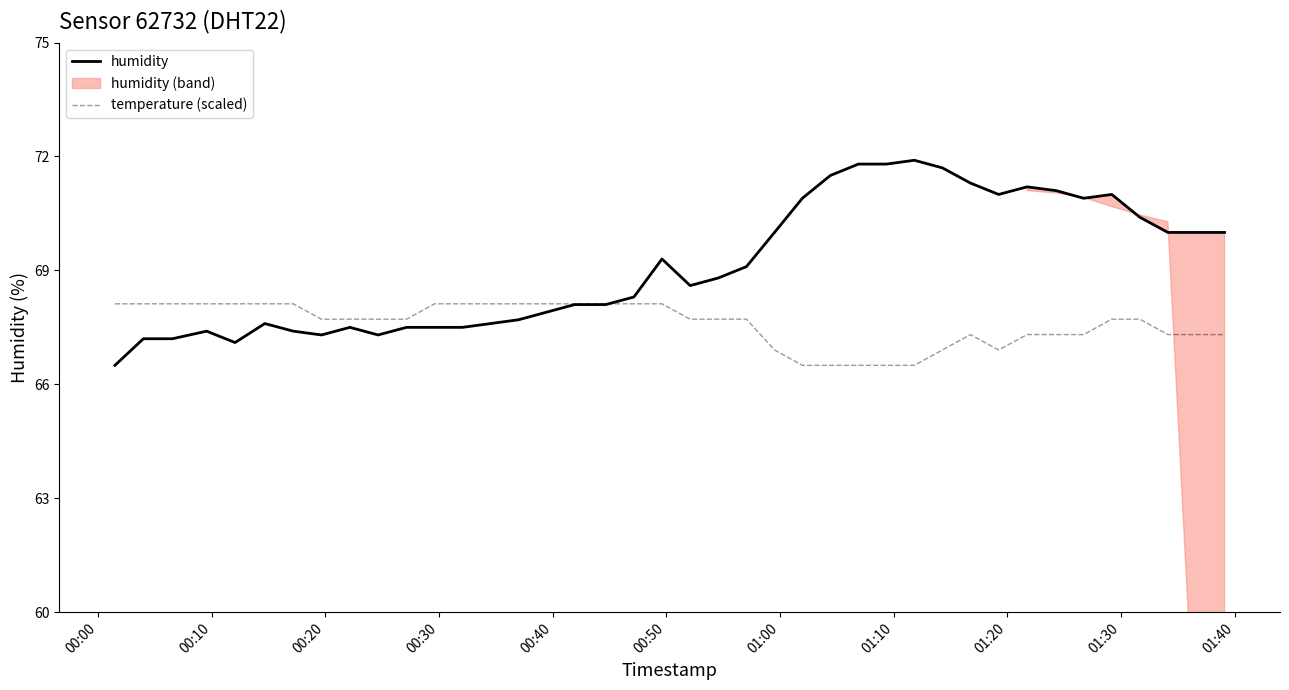

How many lines are shown in the chart?

2